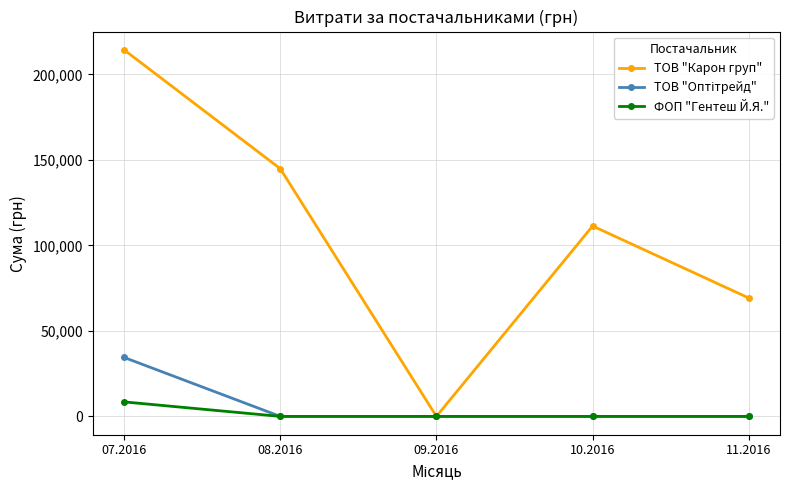

What is the difference between the highest and lowest values at 07.2016?

205890.3